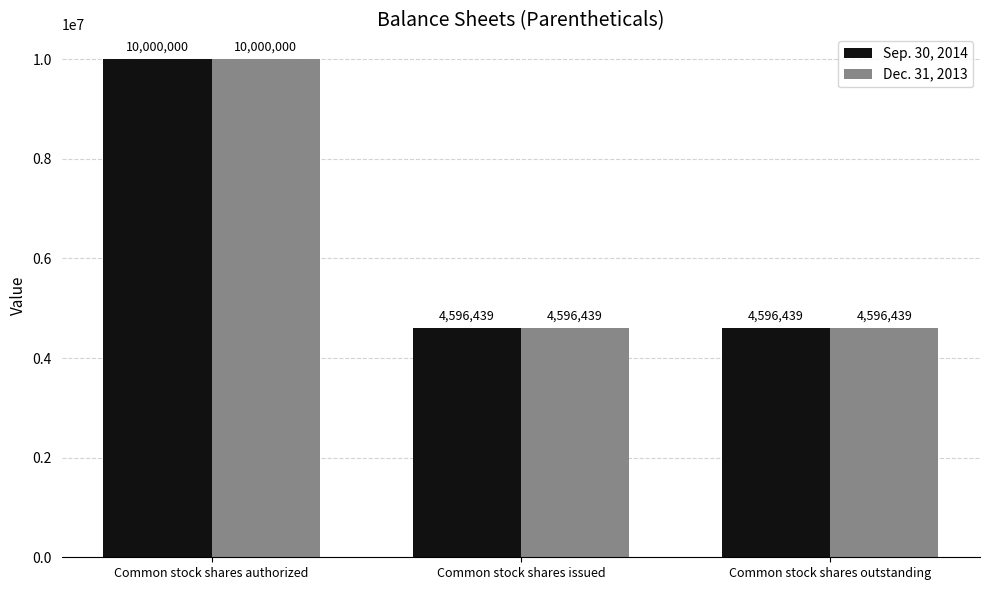

The Dec. 31, 2013 series shows 10000000 at Common stock shares authorized. True or false?

True